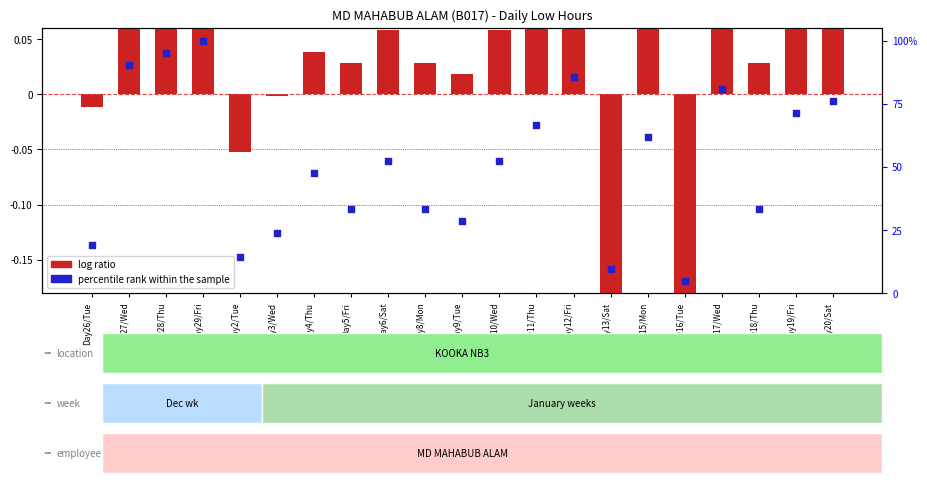

Which series has the largest total across all categories?

percentile rank within the sample